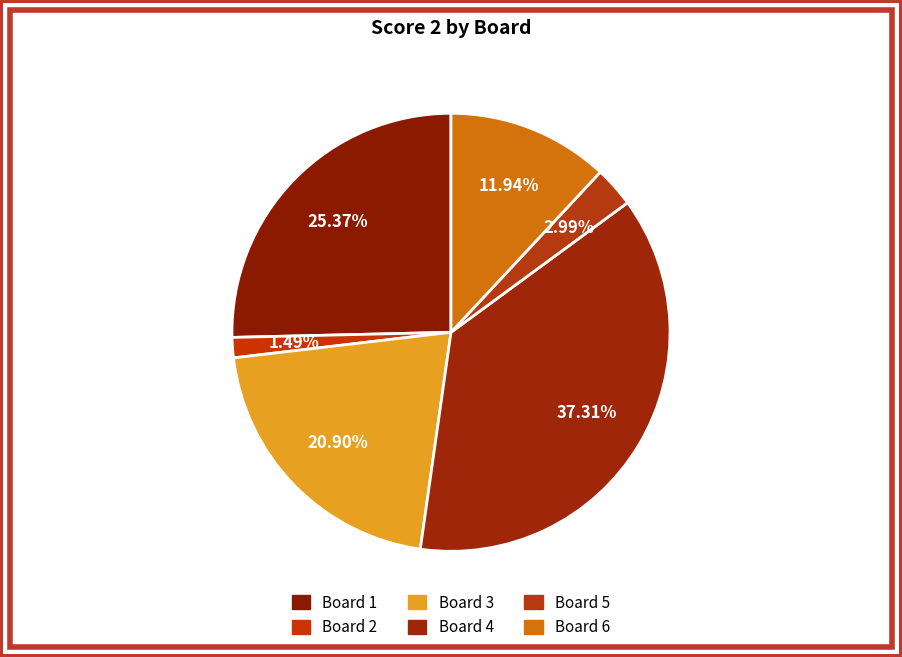

To the nearest percent, what is the combined percentage of Board 2 and Board 3?

22%